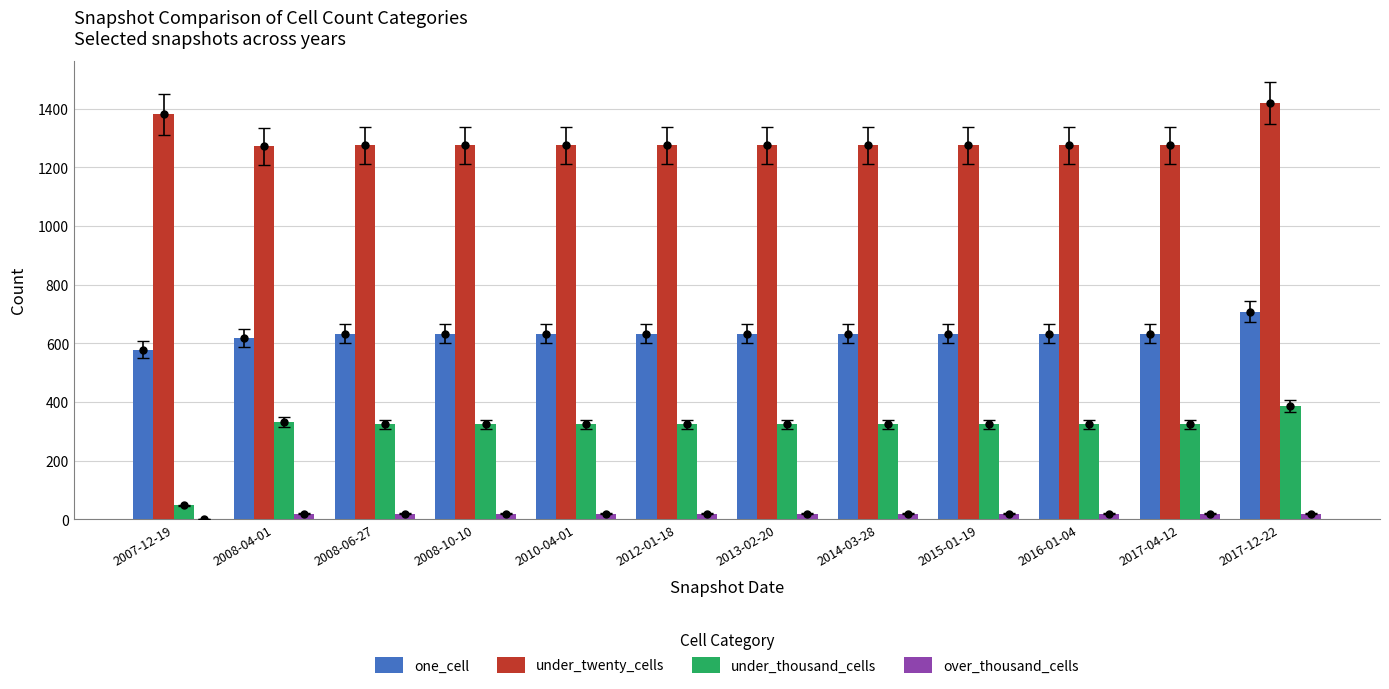

Which series reaches the minimum Y coordinate?

over_thousand_cells